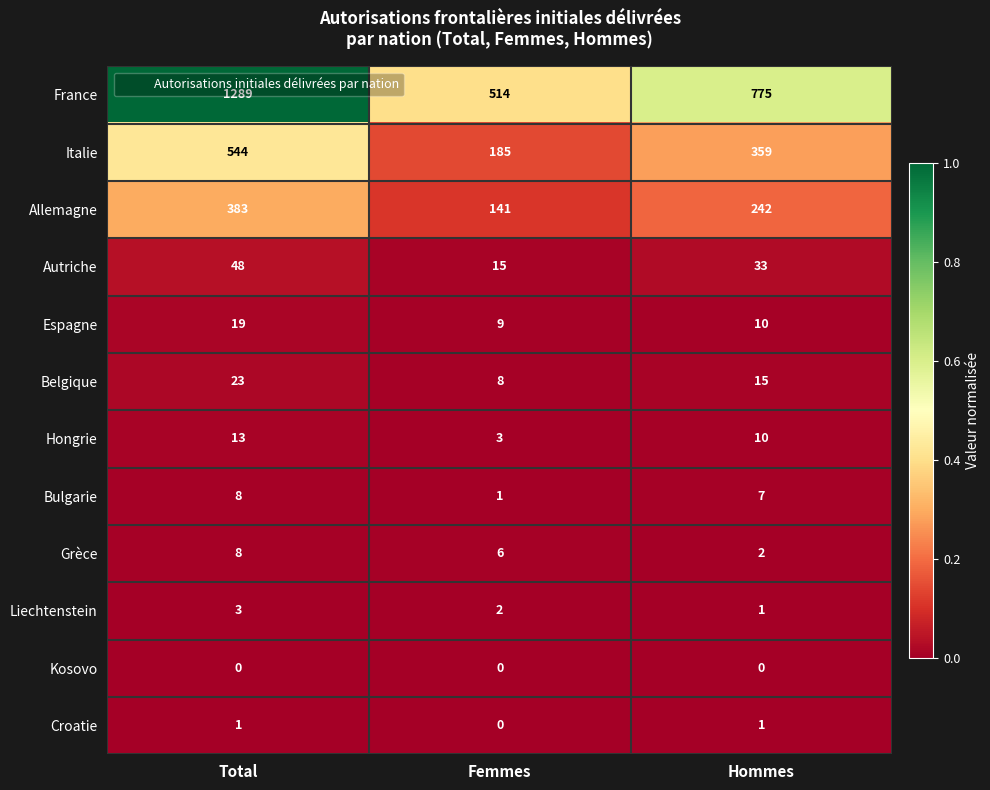

At which label is Allemagne closest to 262?

Hommes